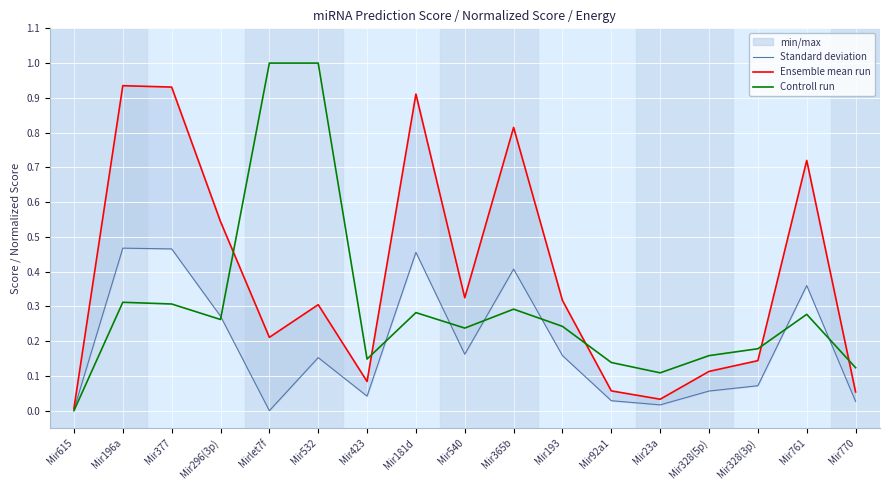

At which category does Controll run reach its first local valley?

Mir296(3p)